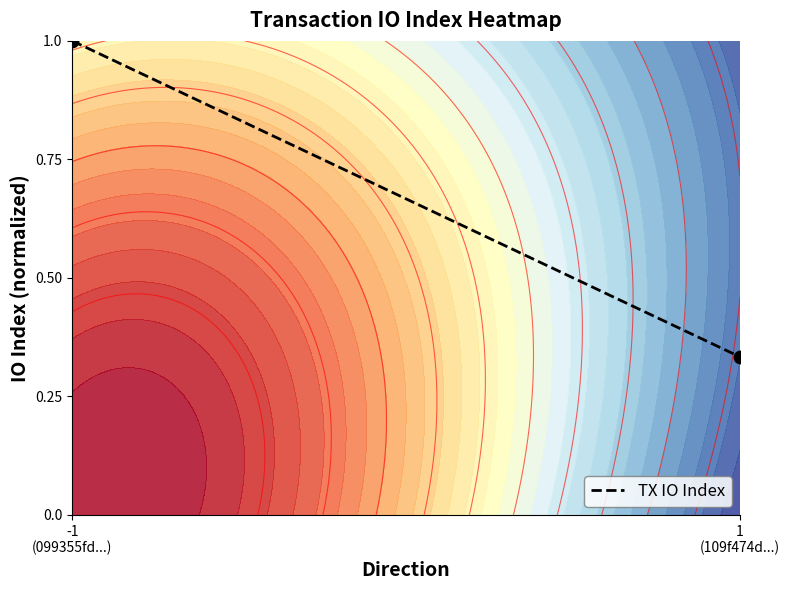

What is the approximate value at 1
(109f474d...)?

0.3